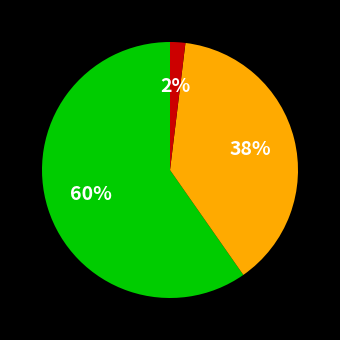

Is there any slice that represents more than half of the pie?

Yes